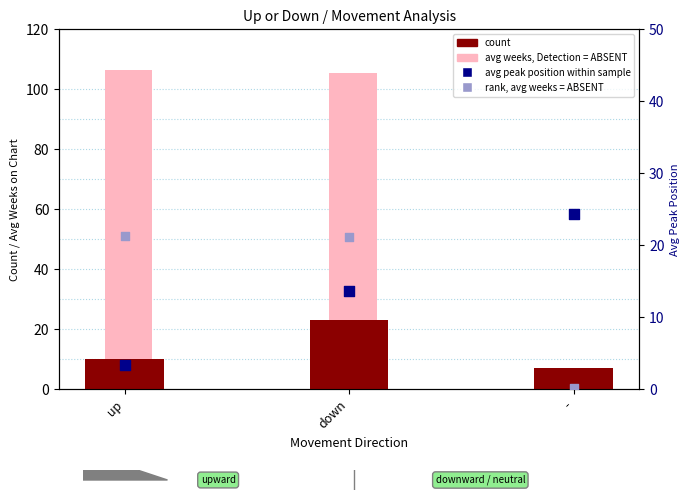

At which category is the sum across all series the highest?

down